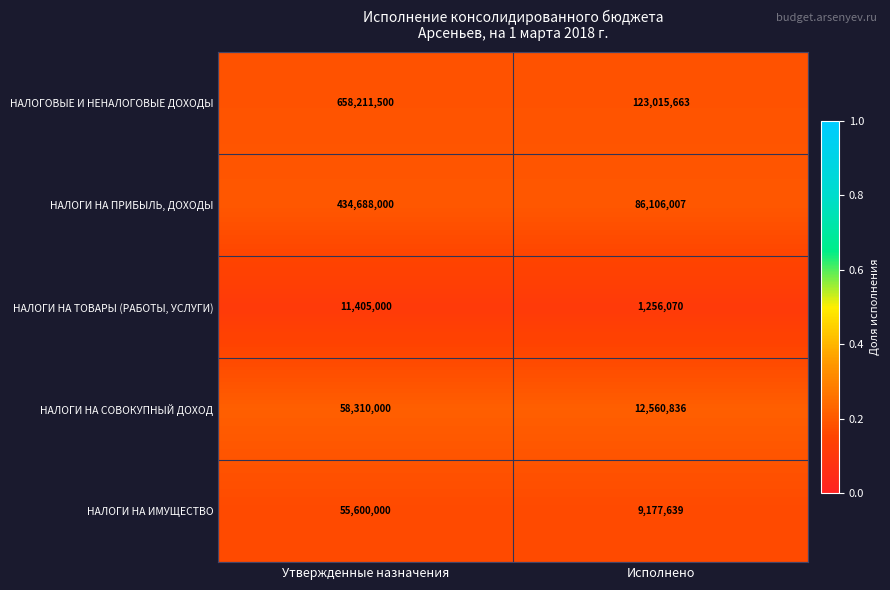

What is the difference between the НАЛОГОВЫЕ И НЕНАЛОГОВЫЕ ДОХОДЫ values at Утвержденные назначения and Исполнено?

535195837